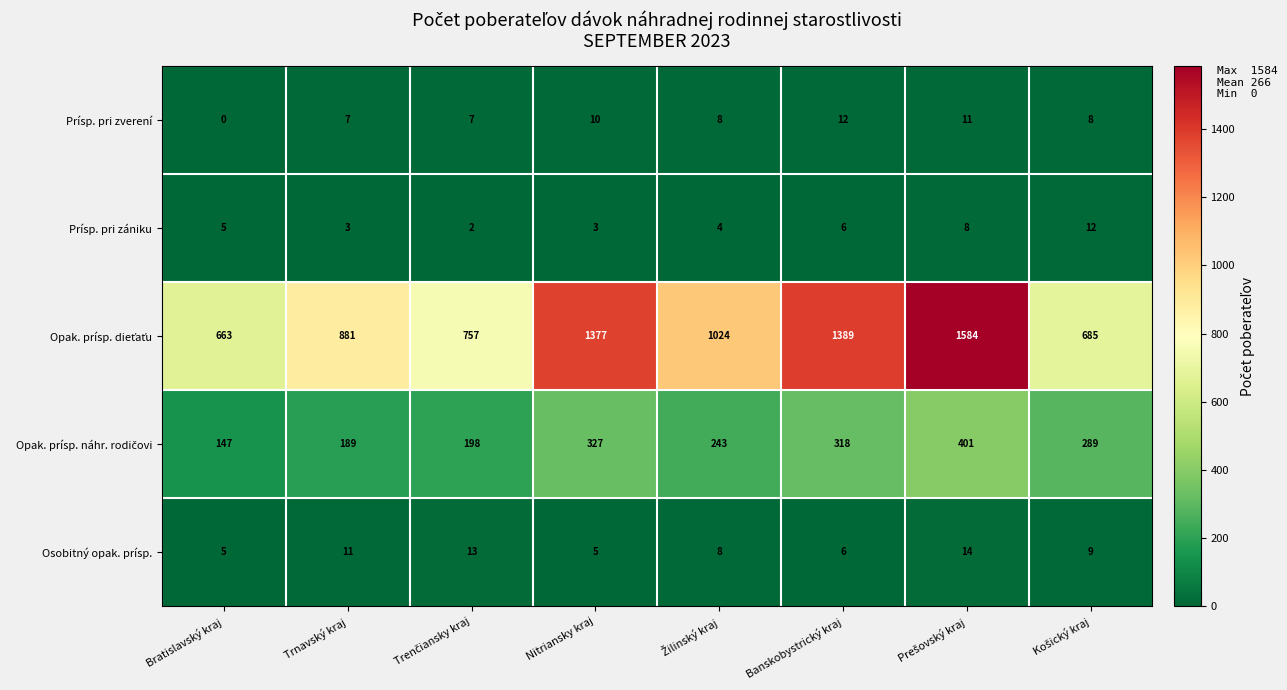

What is the difference between the maximum and minimum values in the Osobitný opak. prísp. series?

9